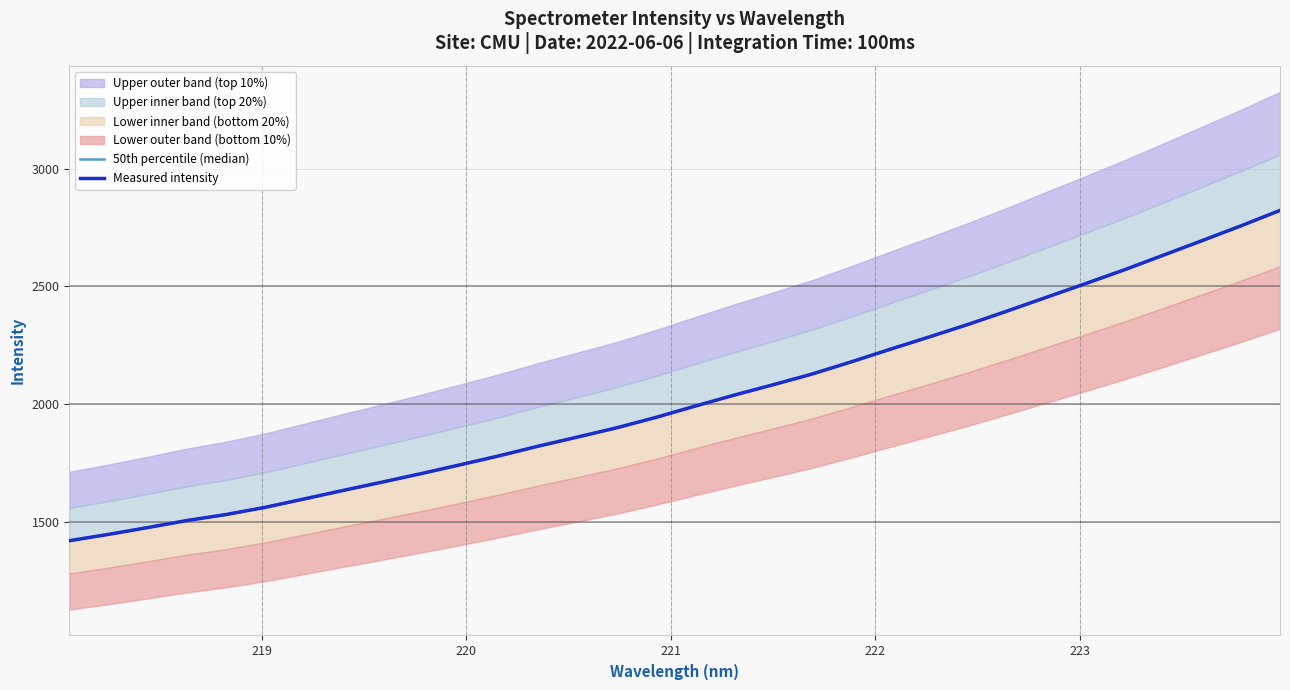

True or false: 50th percentile (median) has more than 0 interior local peaks.

False